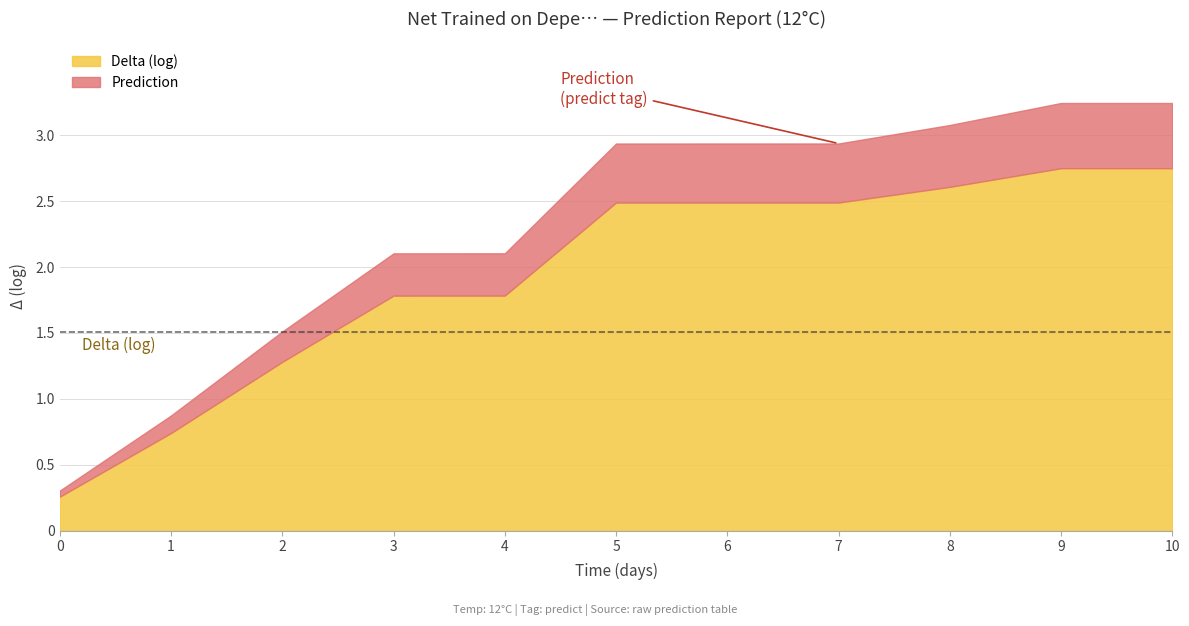

What is the total value across all series at 8?

3.1